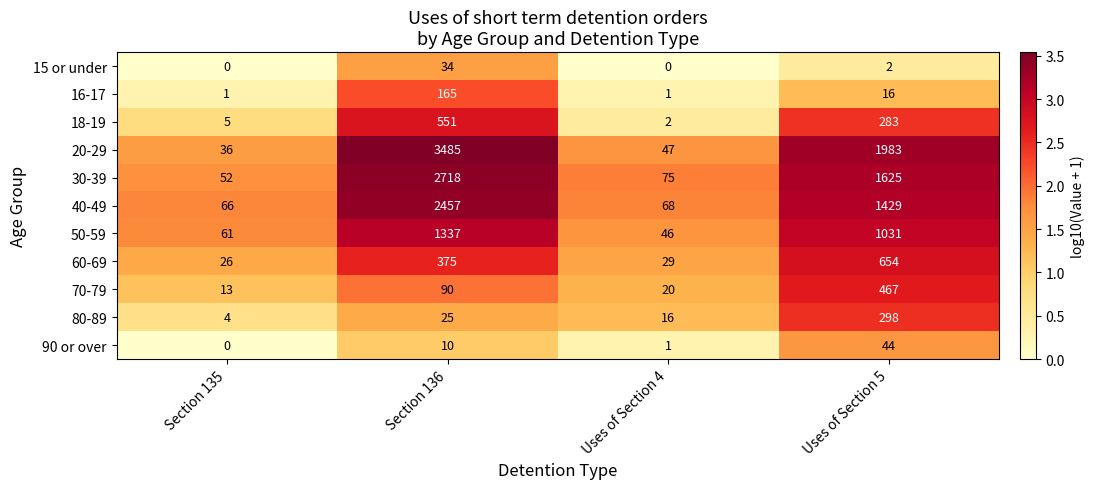

What is the total value across all series at Section 136?

11247